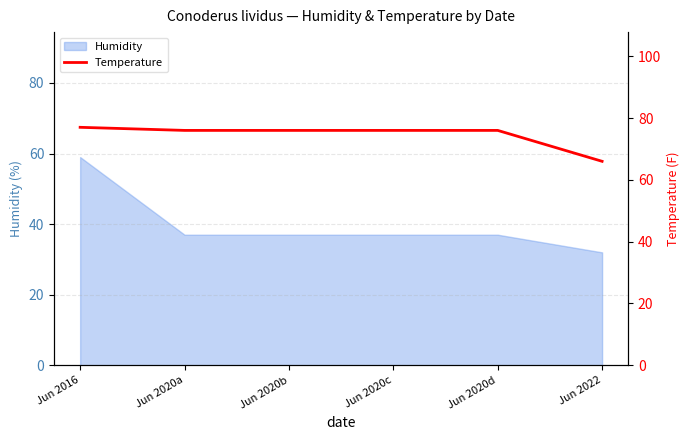

Approximately how many times larger is the value at Jun 2022 compared to Jun 2020c?

0.9